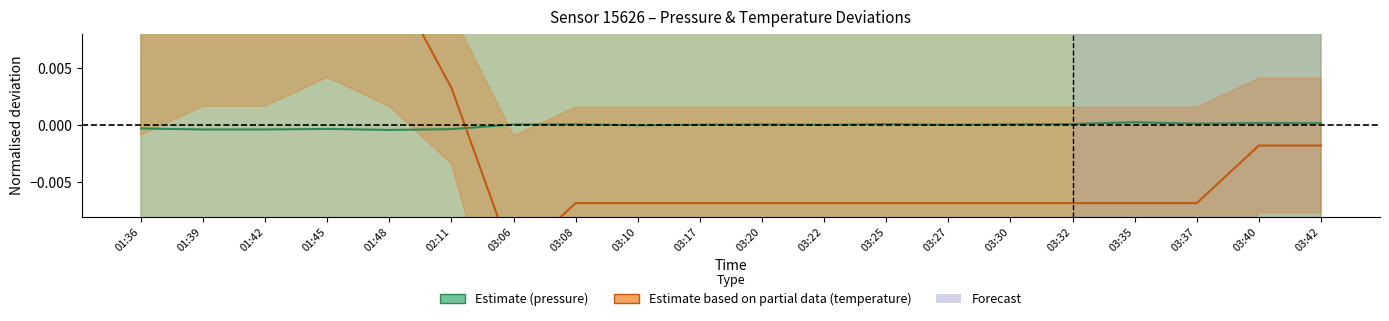

Does the chart display data point markers on the line(s)?

No